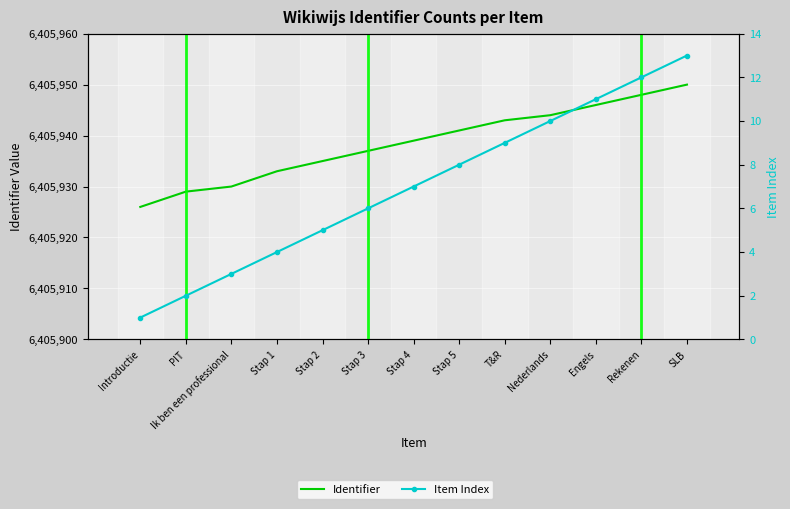

Which series has the largest total across all categories?

Identifier